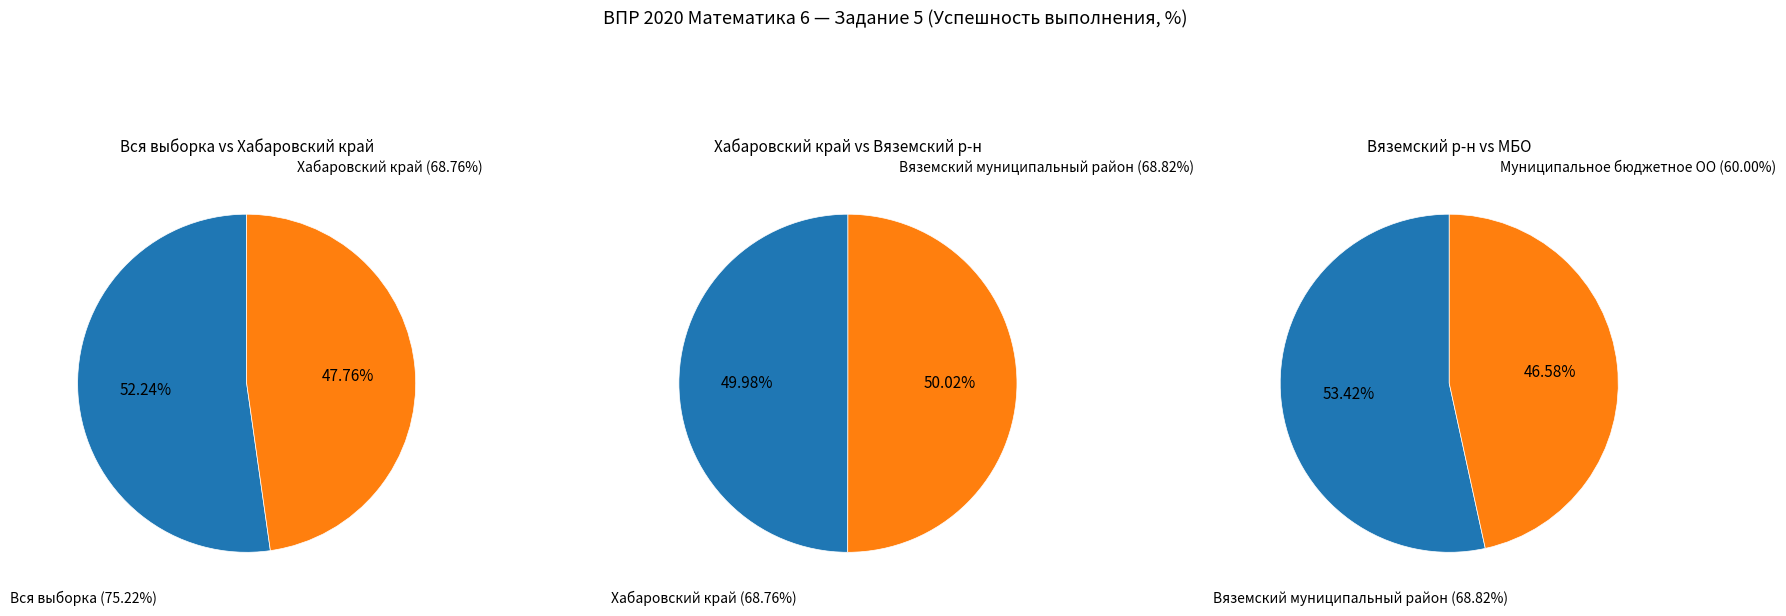

What is the change in value from Вся выборка to Муниципальное бюджетное ОО?

-15.2